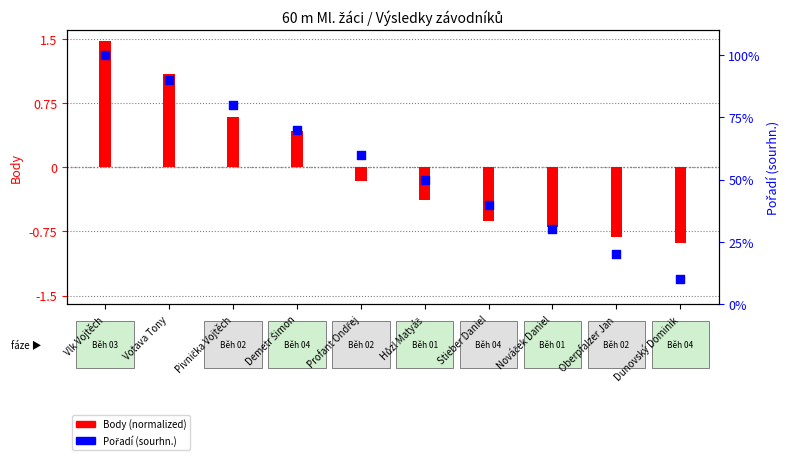

Which has a higher value, Oberpfalzer Jan or Nováček Daniel?

Nováček Daniel